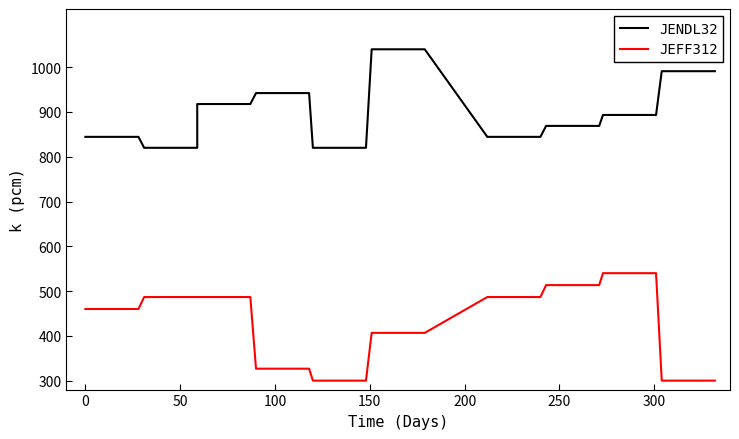

Is this an area chart (filled region under the line)?

No